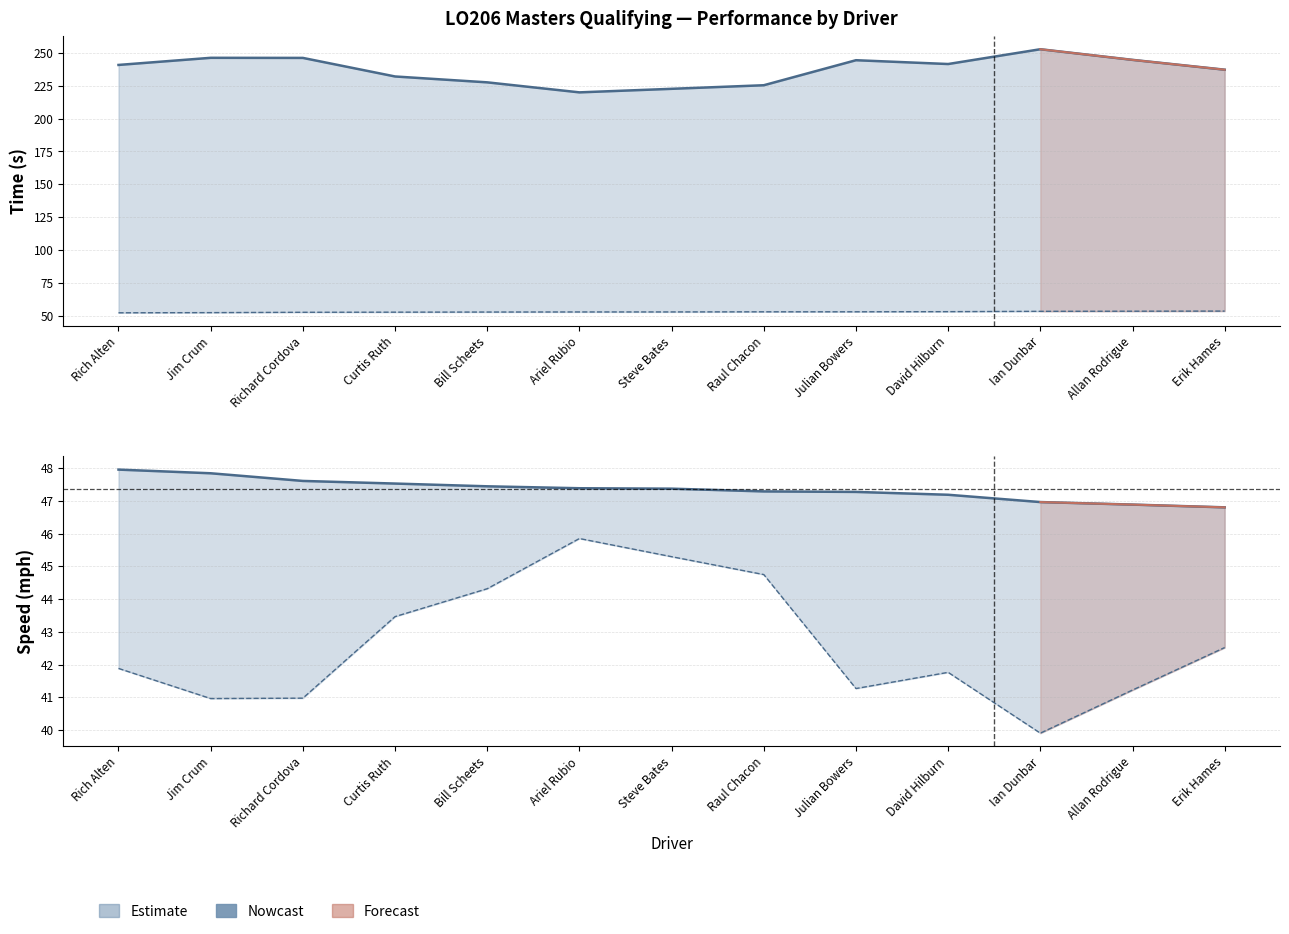

At which category is the sum across all series the highest?

Ian Dunbar